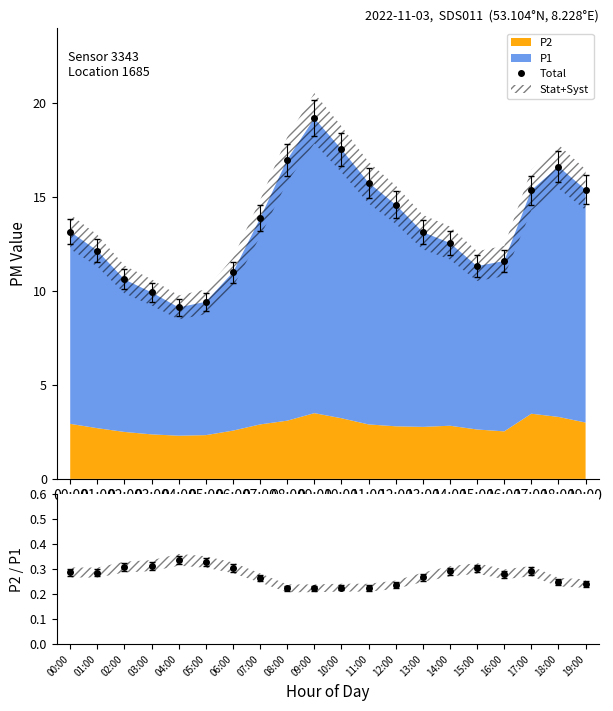

At which category does P2/P1 reach its first local peak?

04:00